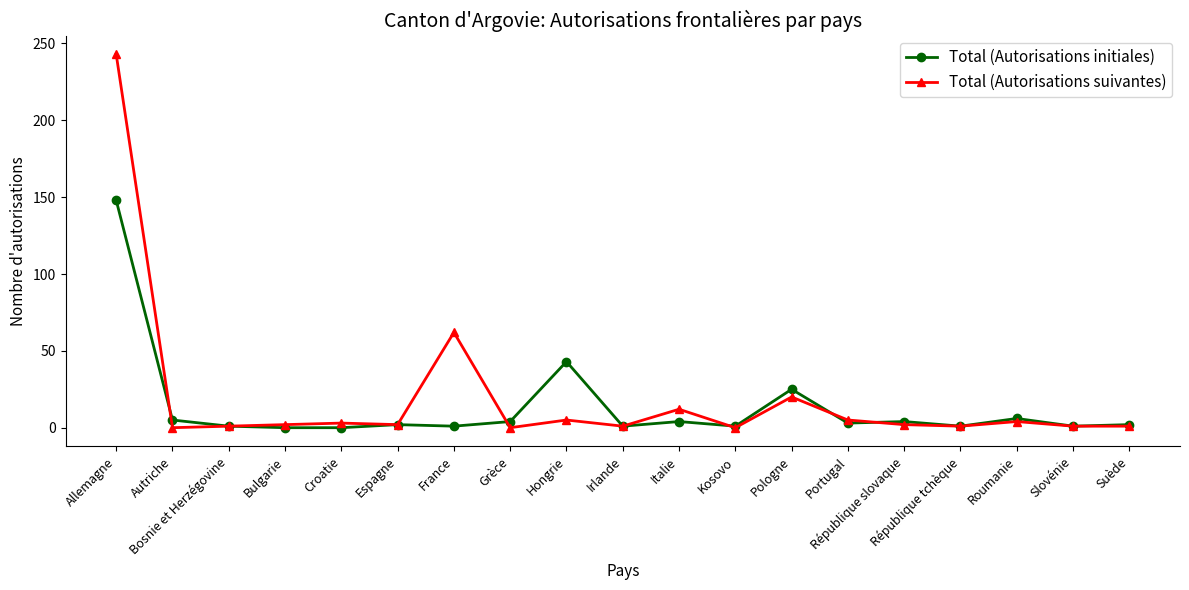

Which category has the highest value in the Total (Autorisations suivantes) series?

Allemagne